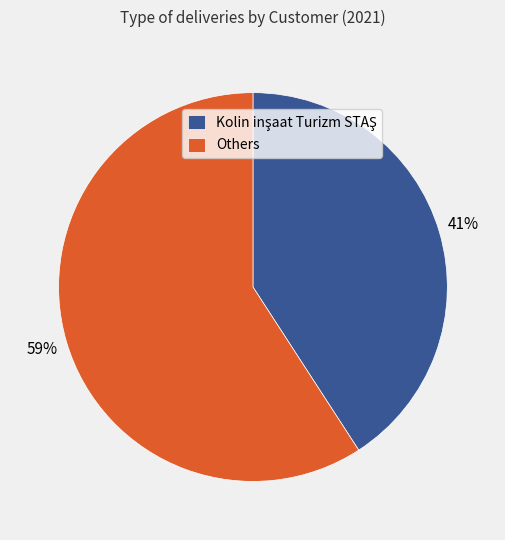

What is the largest slice in the pie chart?

Others